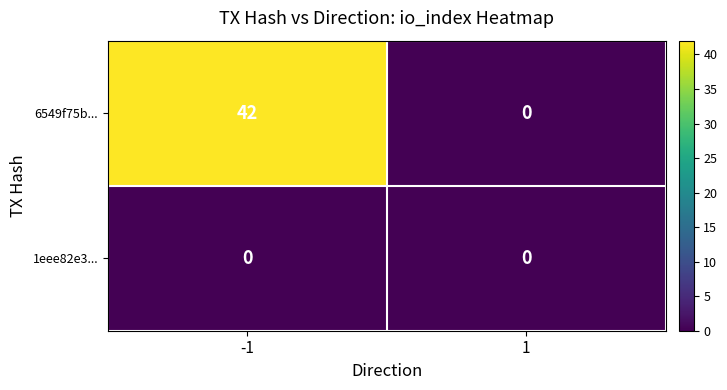

List the series in order of their overall mean, highest first.

6549f75b..., 1eee82e3...